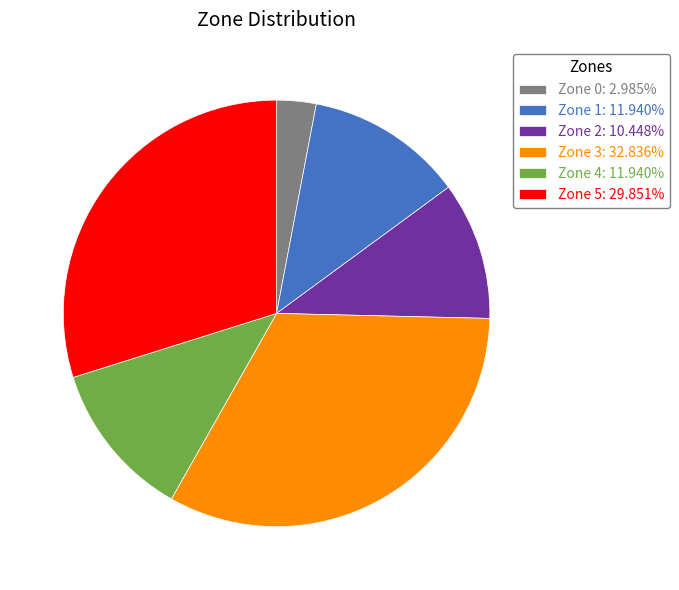

Does any single category account for the majority?

No